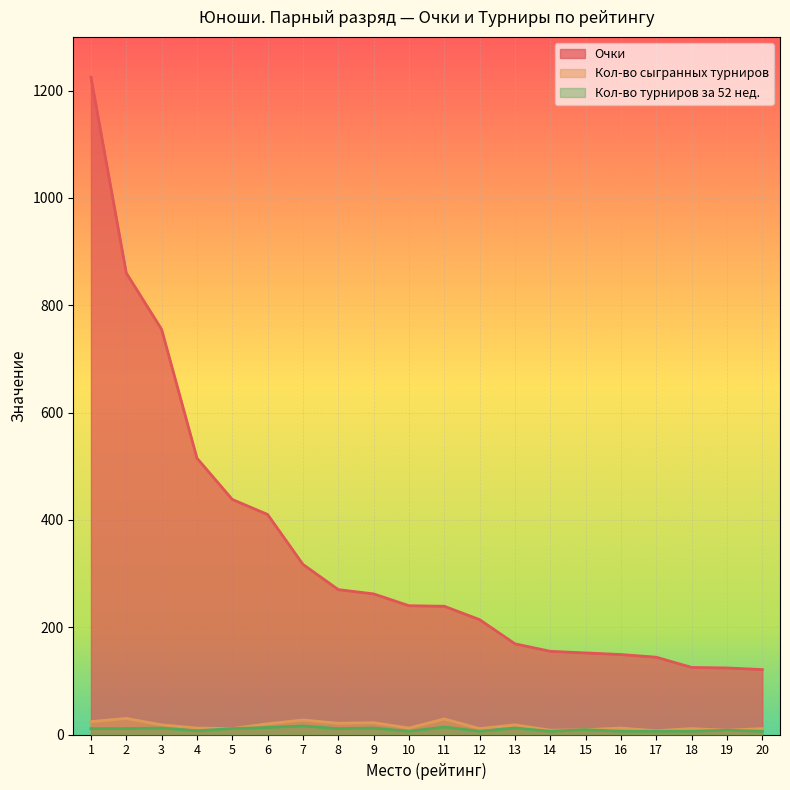

At which label does Очки first exceed 240?

1